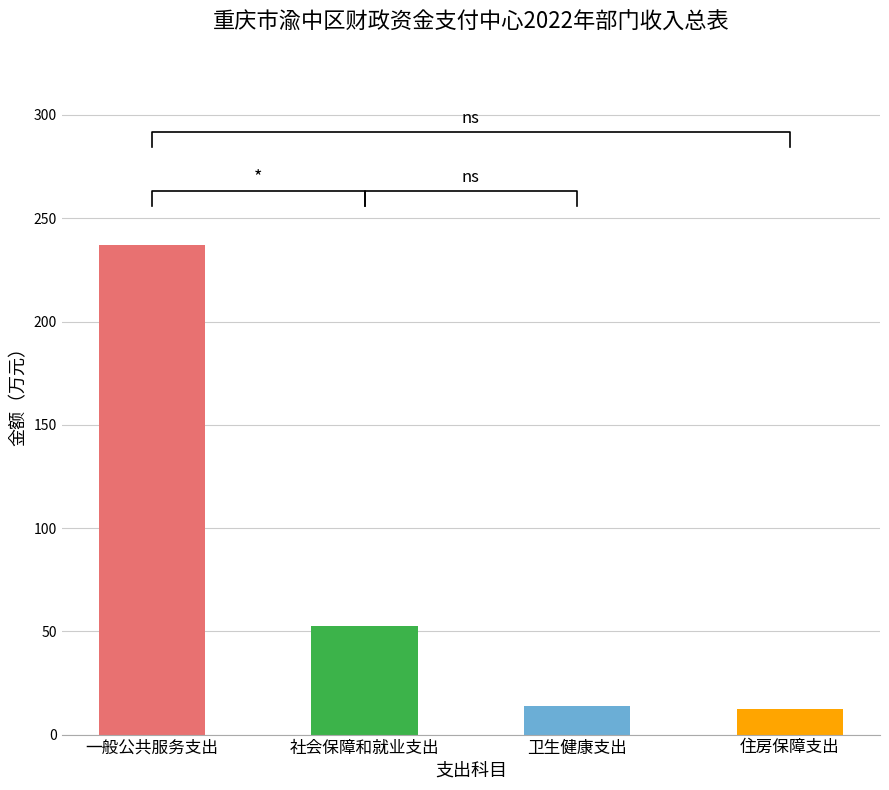

Which category has the highest value across all series?

一般公共服务支出